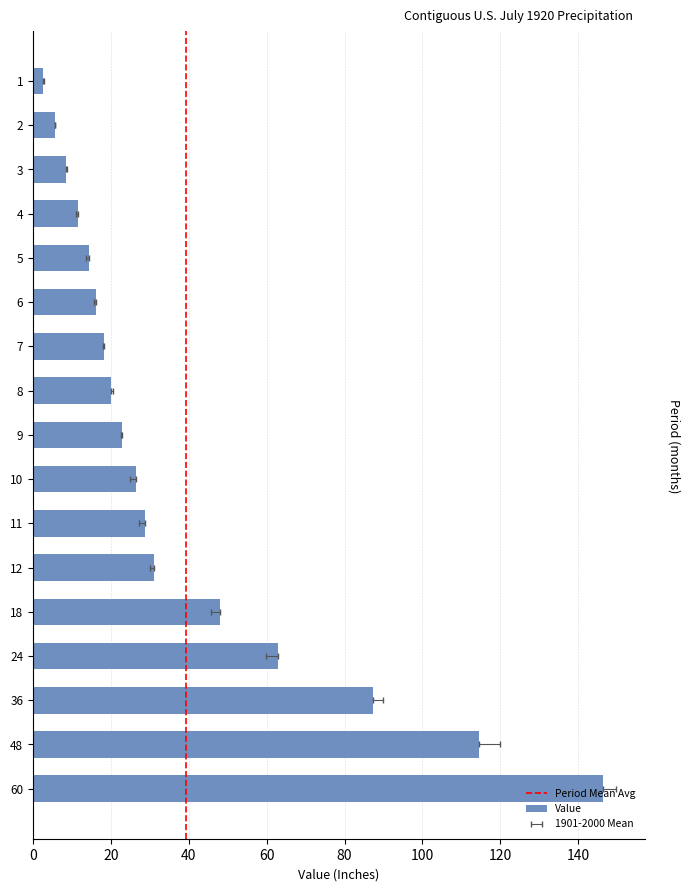

Reading left to right, extract all data points from this chart.

Value: 1=2.7	2=5.6	3=8.4	4=11.7	5=14.5	6=16.1	7=18.3	8=20.1	9=22.9	10=26.3	11=28.7	12=31.2	18=48.1	24=62.9	36=87.4	48=114.5	60=146.4
1901-2000 Mean: 1=2.8	2=5.7	3=8.6	4=11.1	5=13.6	6=15.8	7=18.1	8=20.4	9=22.7	10=24.8	11=27.3	12=29.9	18=45.7	24=59.9	36=89.9	48=119.8	60=149.6
Departure: 1=-0.1	2=-0.1	3=-0.2	4=0.6	5=0.8	6=0.3	7=0.2	8=-0.3	9=0.2	10=1.5	11=1.4	12=1.2	18=2.4	24=2.9	36=-2.5	48=-5.3	60=-3.3
Low Rank: 1=45.0	2=47.0	3=42.0	4=86.0	5=93.0	6=69.0	7=70.0	8=47.0	9=66.0	10=96.0	11=93.0	12=91.0	18=98.0	24=99.0	36=33.0	48=17.0	60=33.0
High Rank: 1=85.0	2=83.0	3=88.0	4=44.0	5=37.0	6=61.0	7=60.0	8=82.0	9=63.0	10=33.0	11=36.0	12=38.0	18=31.0	24=29.0	36=94.0	48=109.0	60=92.0